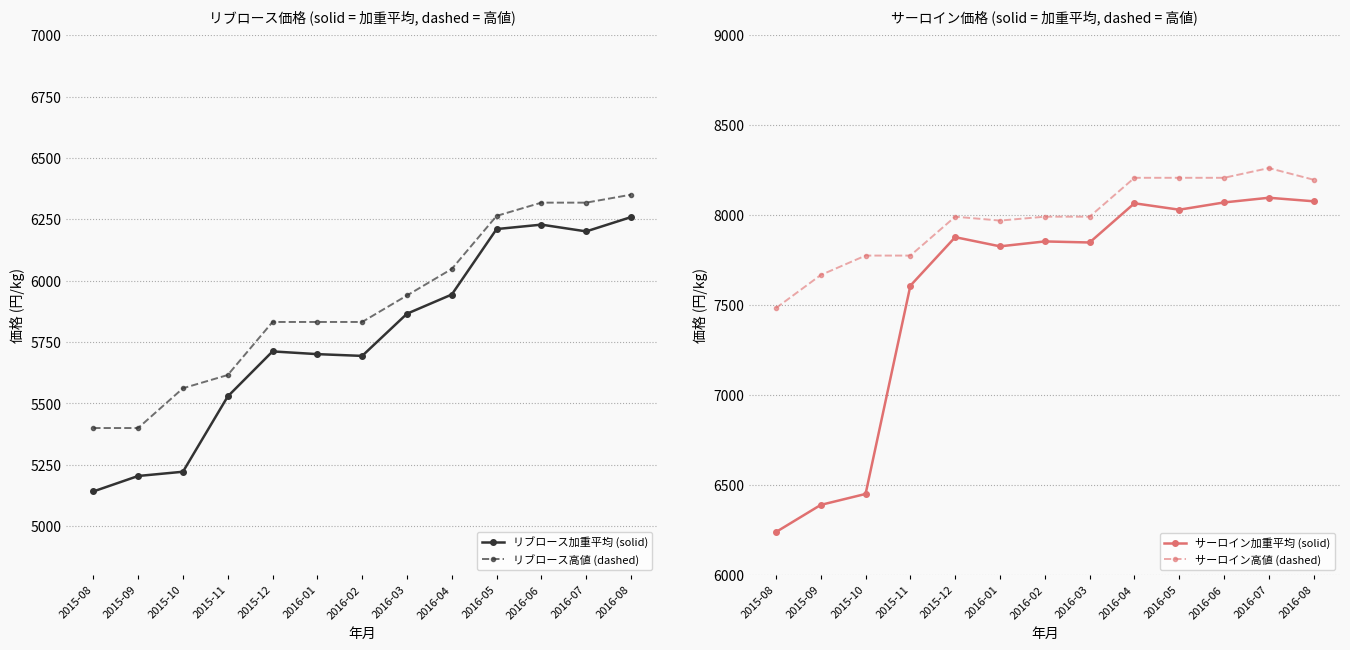

How many series are shown in this chart?

4